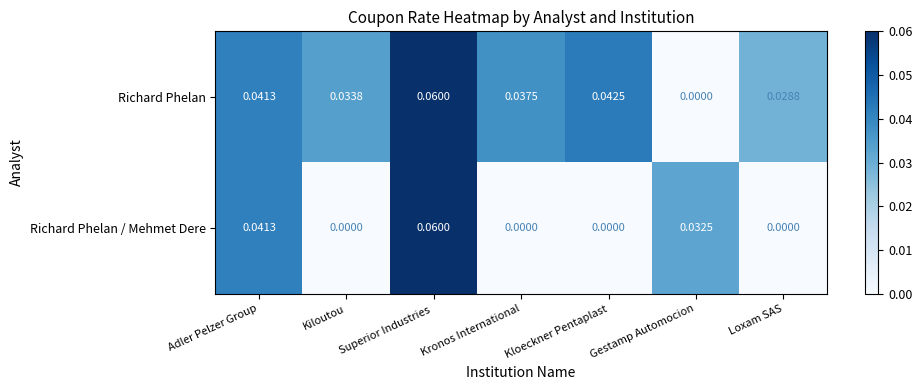

Which series changed the most between Adler Pelzer Group and Kloeckner Pentaplast?

Richard Phelan / Mehmet Dere